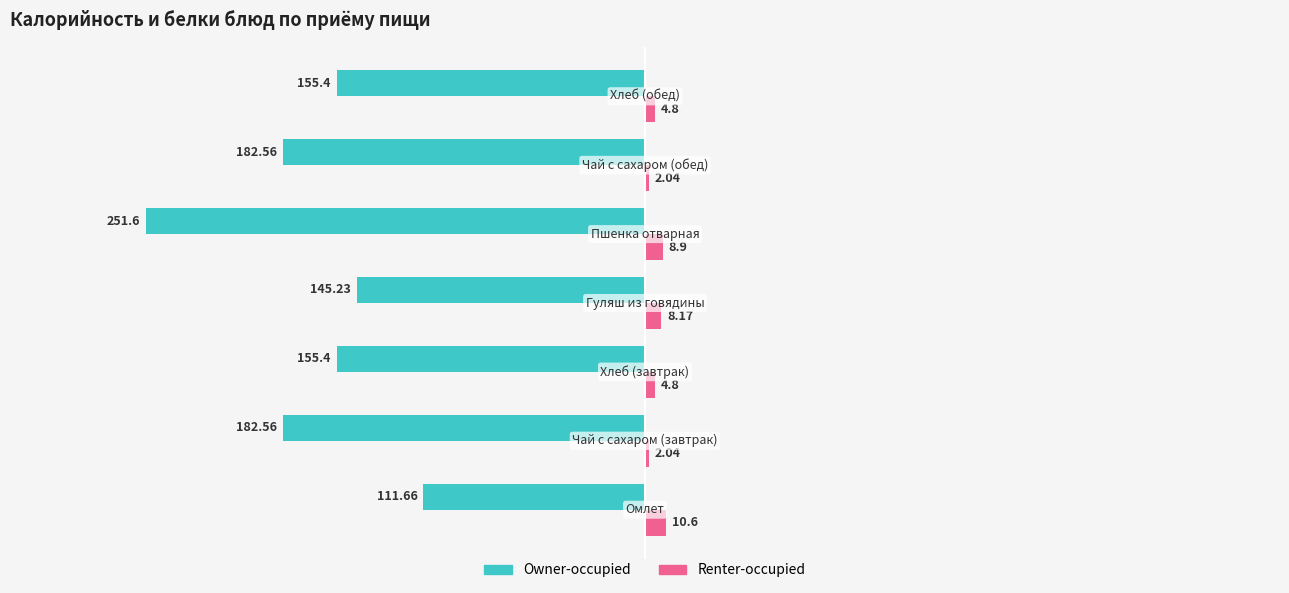

What is the difference between the maximum and minimum values in the Owner-occupied series?

139.9